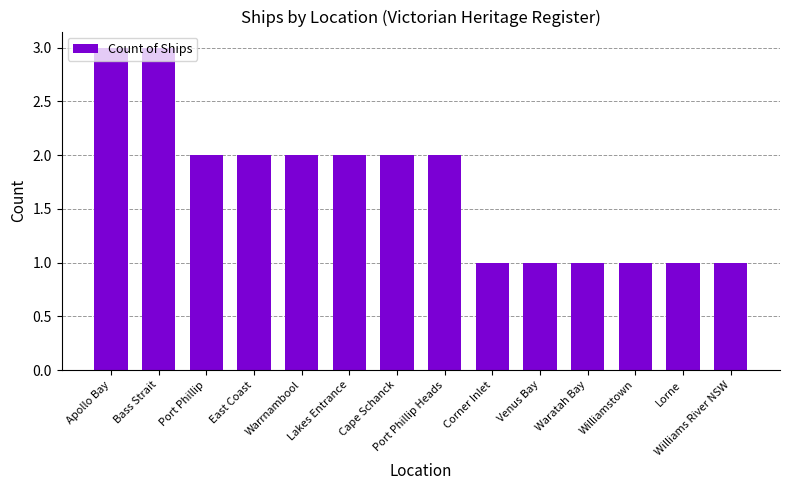

The chart shows a value of 2 at Cape Schanck. True or false?

True